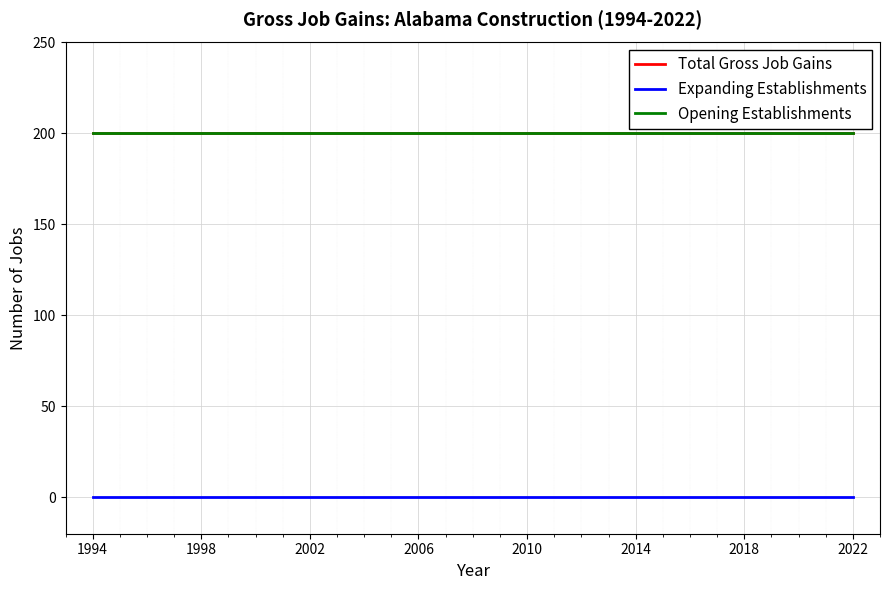

Does the chart display data point markers on the line(s)?

No